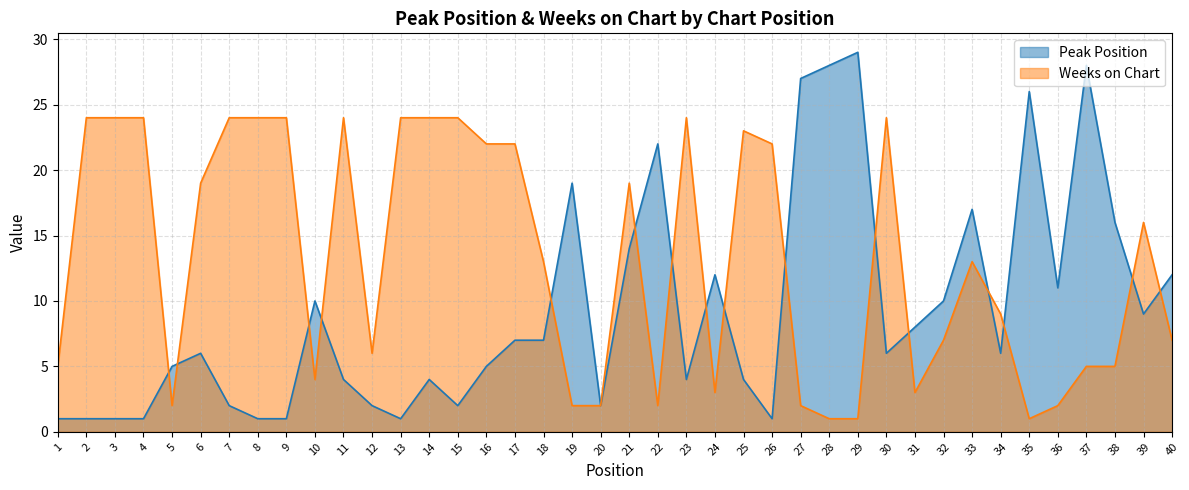

What is the total value across all series at 23?

28